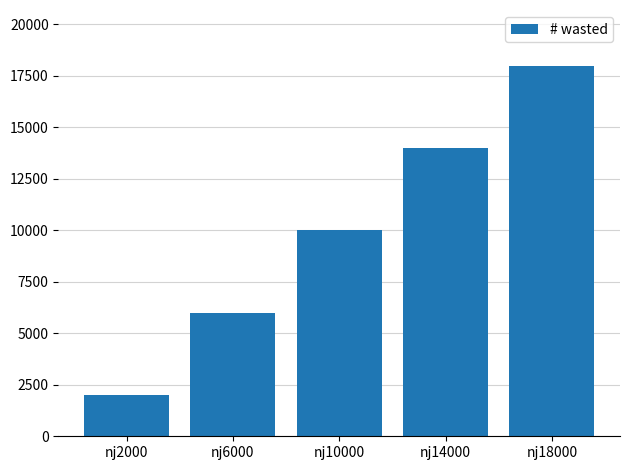

Reading left to right, list all the values displayed in this chart.

2000	6000	10000	14000	18000